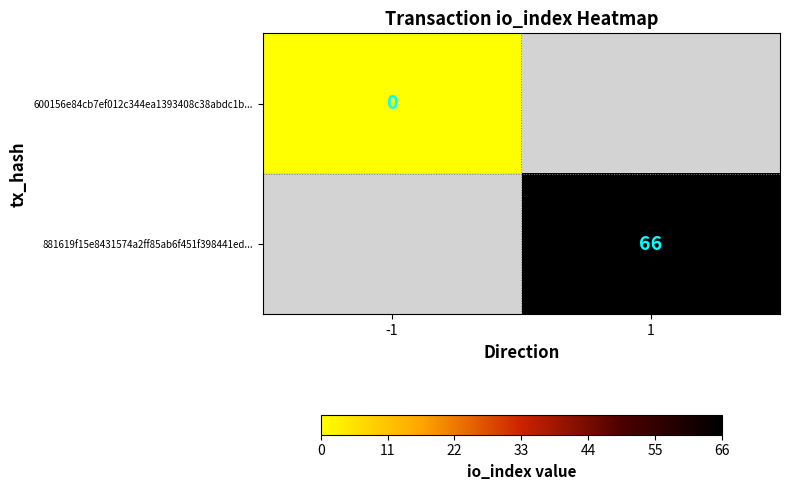

The 881619f15e8431574a2ff85ab6f451f398441ed... series shows 66 at 1. True or false?

True